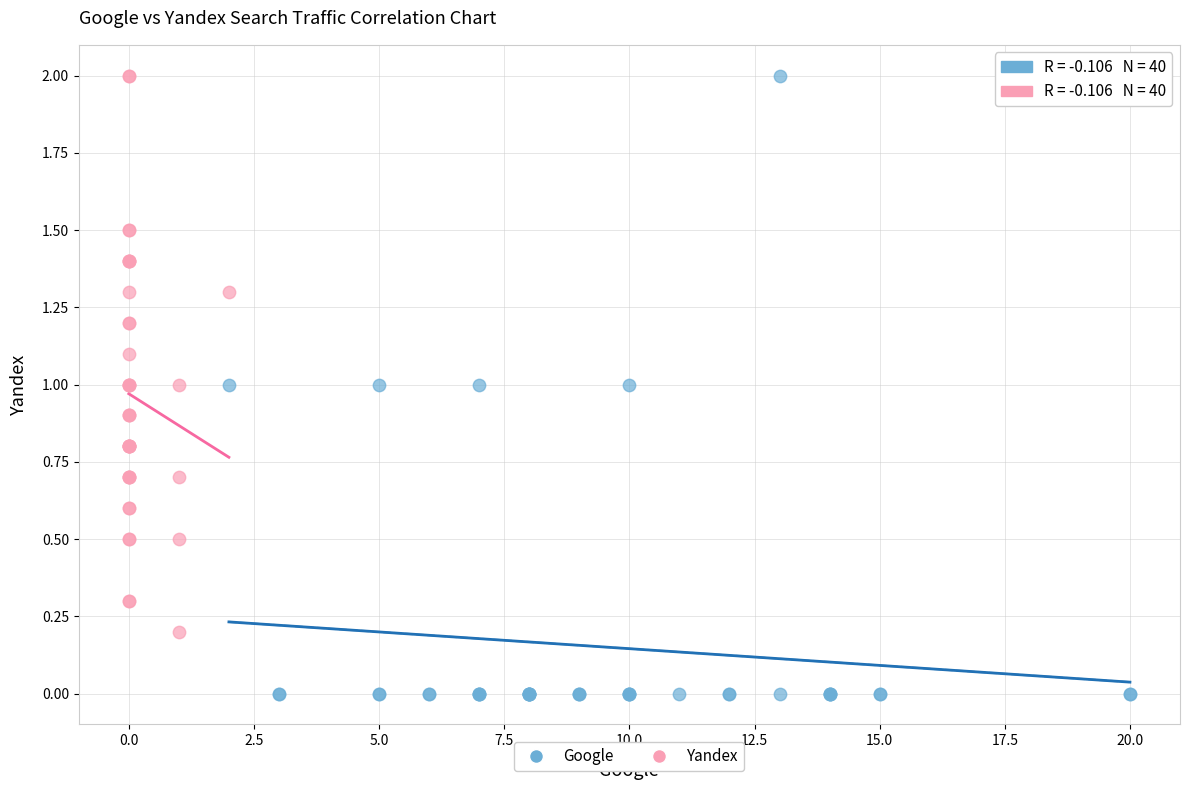

Which series reaches the minimum Y coordinate?

Google